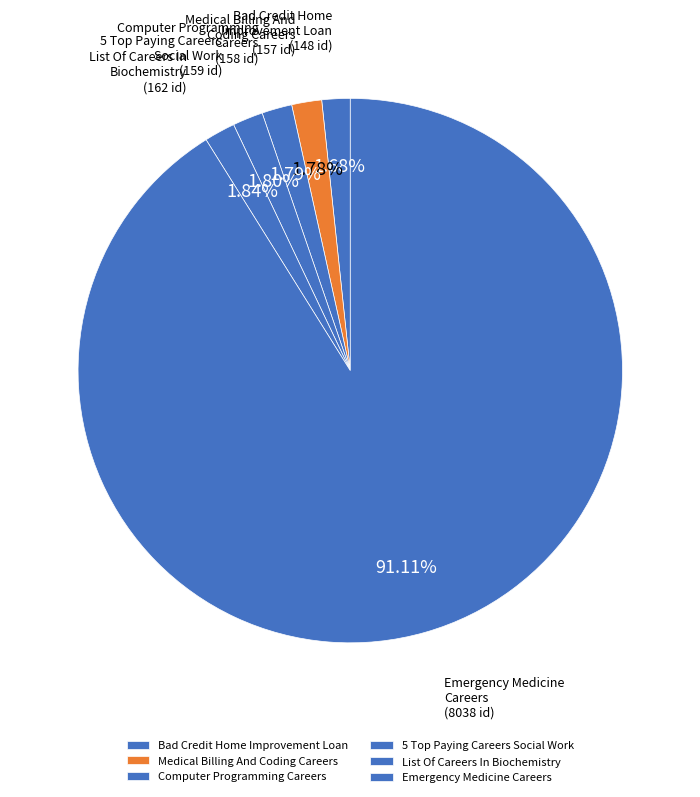

What is the majority slice?

Emergency Medicine Careers